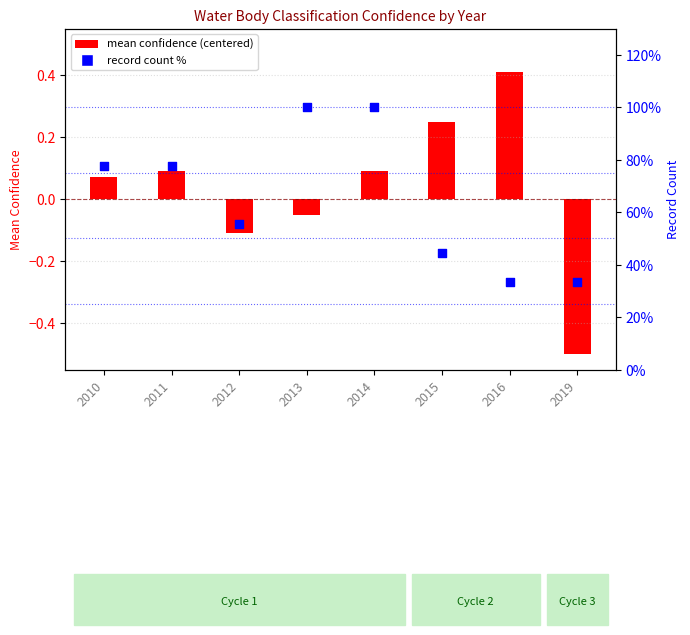

What is the change in value from 2011 to 2012?

-22.2